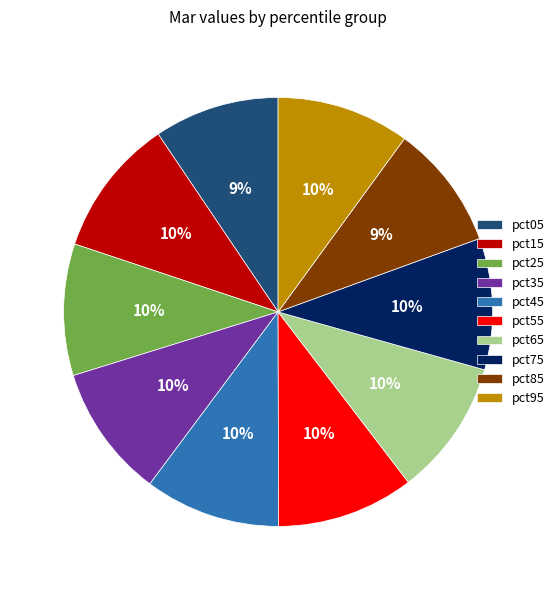

How many slices are in this pie chart?

10